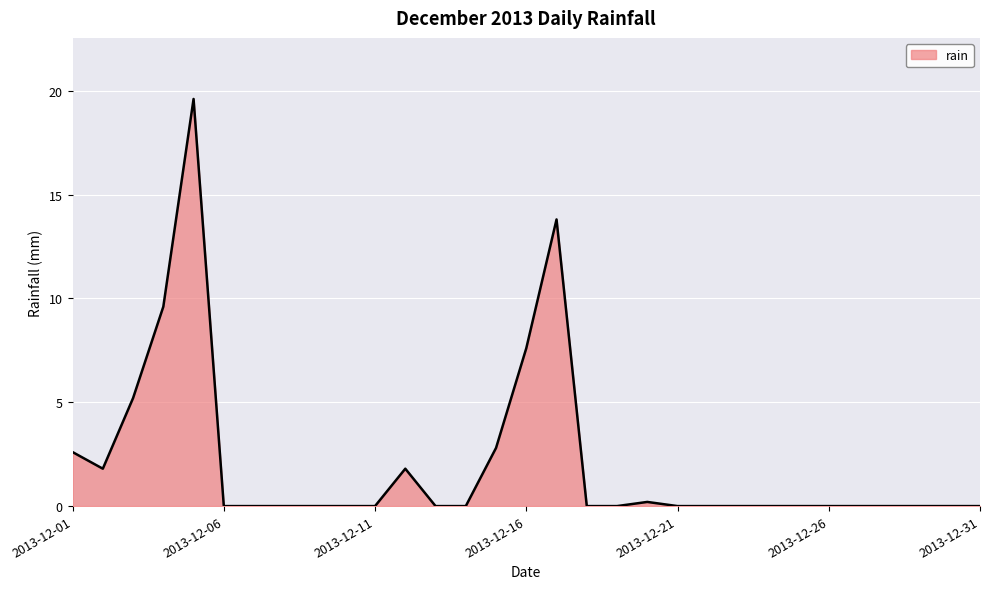

What is the greatest value displayed?

19.6